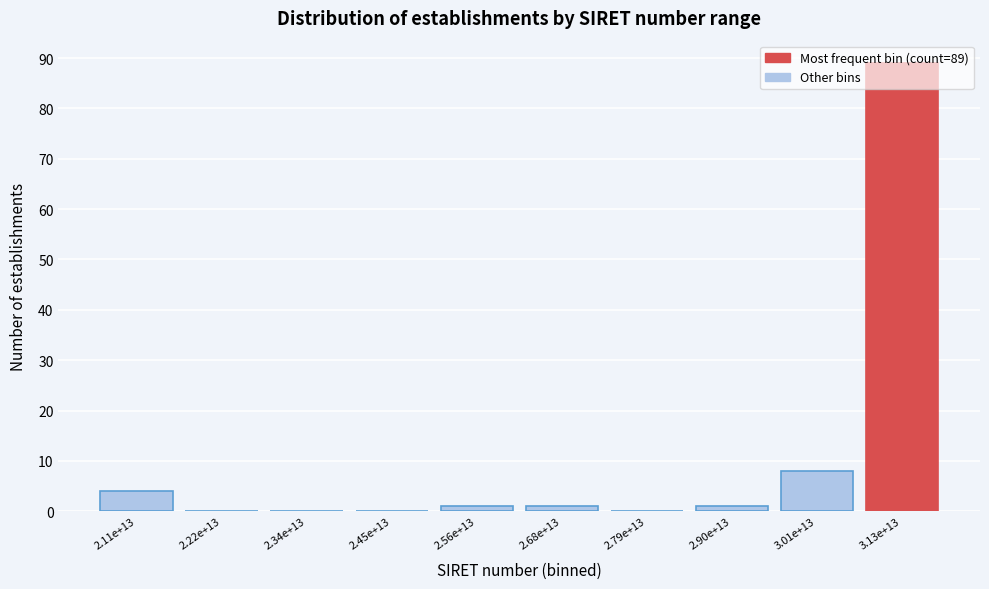

Read the value at 3.01e+13.

8